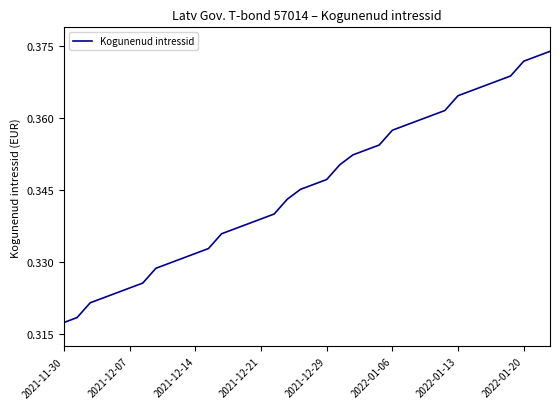

What is the value of the 35th point from the left?

0.4